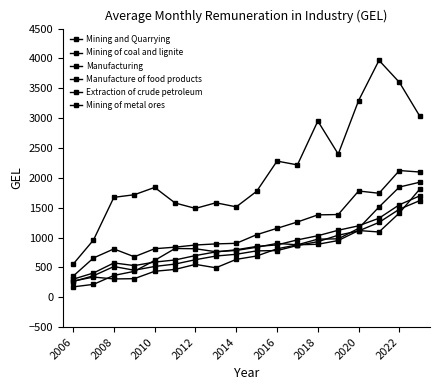

At which category does Extraction of crude petroleum reach its first local peak?

2010